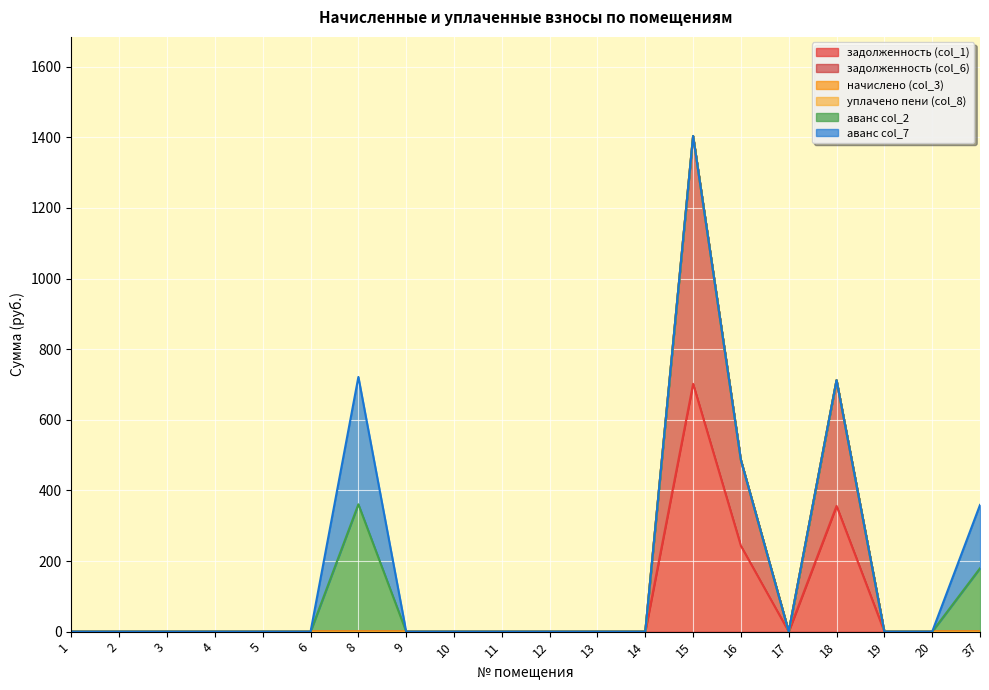

True or false: уплачено пени (col_8) and задолженность (col_6) cross at least once.

False